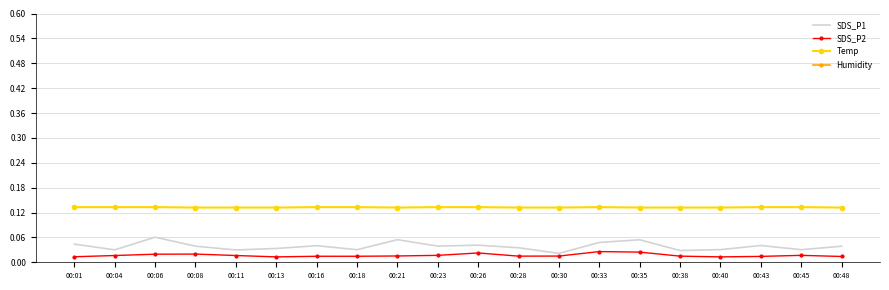

True or false: Temp has a value of 0.2 at 00:16.

False